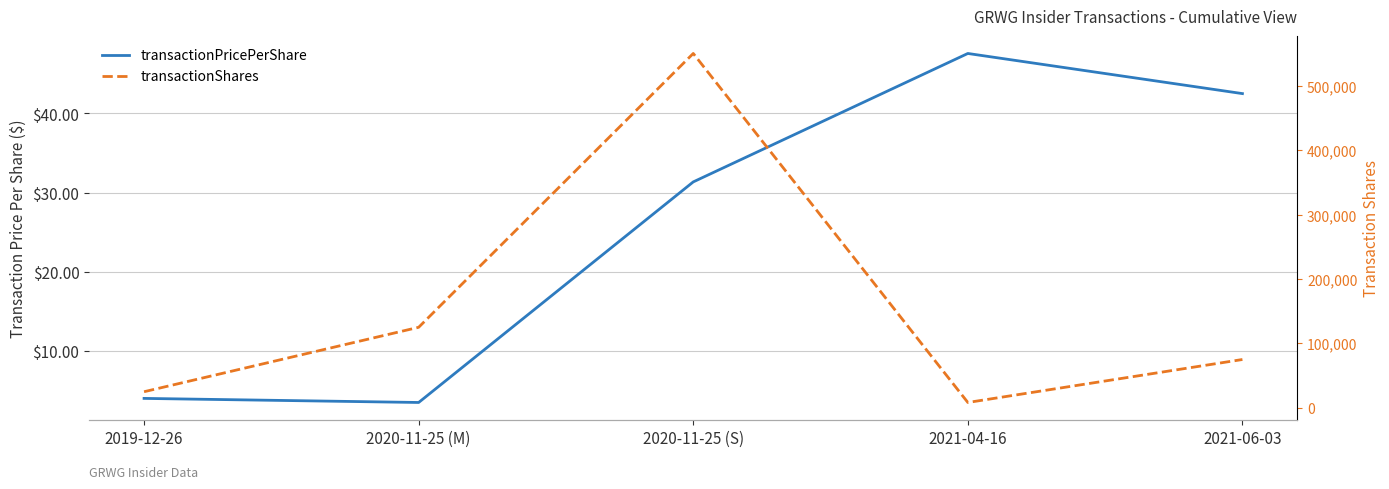

Which series has the widest spread of values?

transactionShares